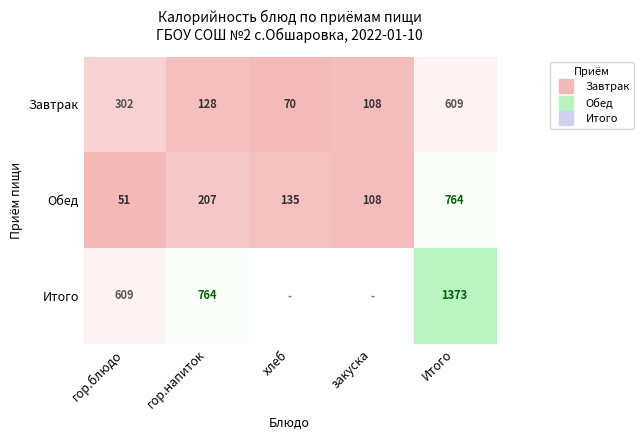

At how many categories does at least one series exceed 216?

3